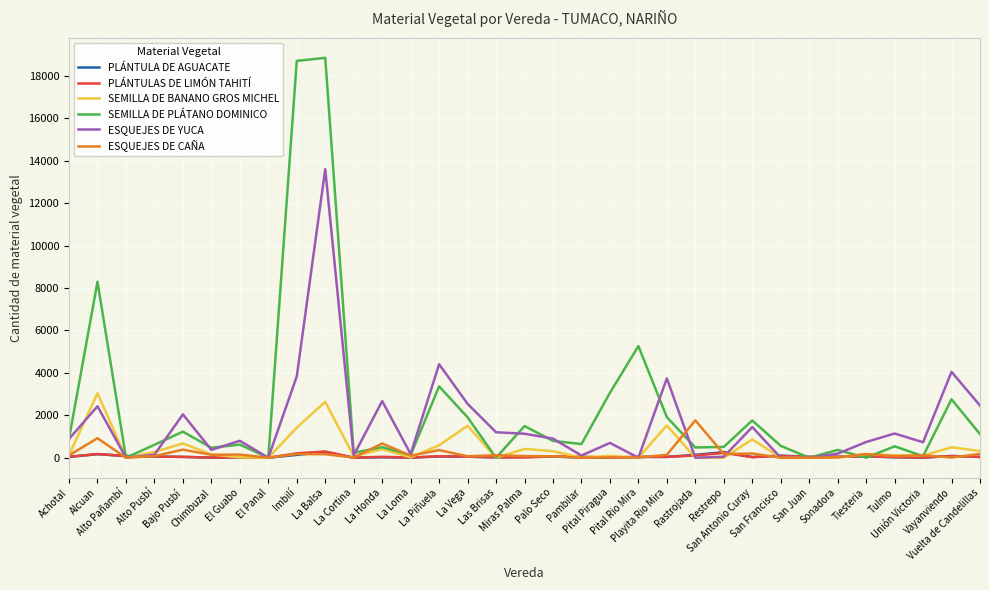

What is the difference between the maximum and second lowest values in the SEMILLA DE PLÁTANO DOMINICO series?

18846